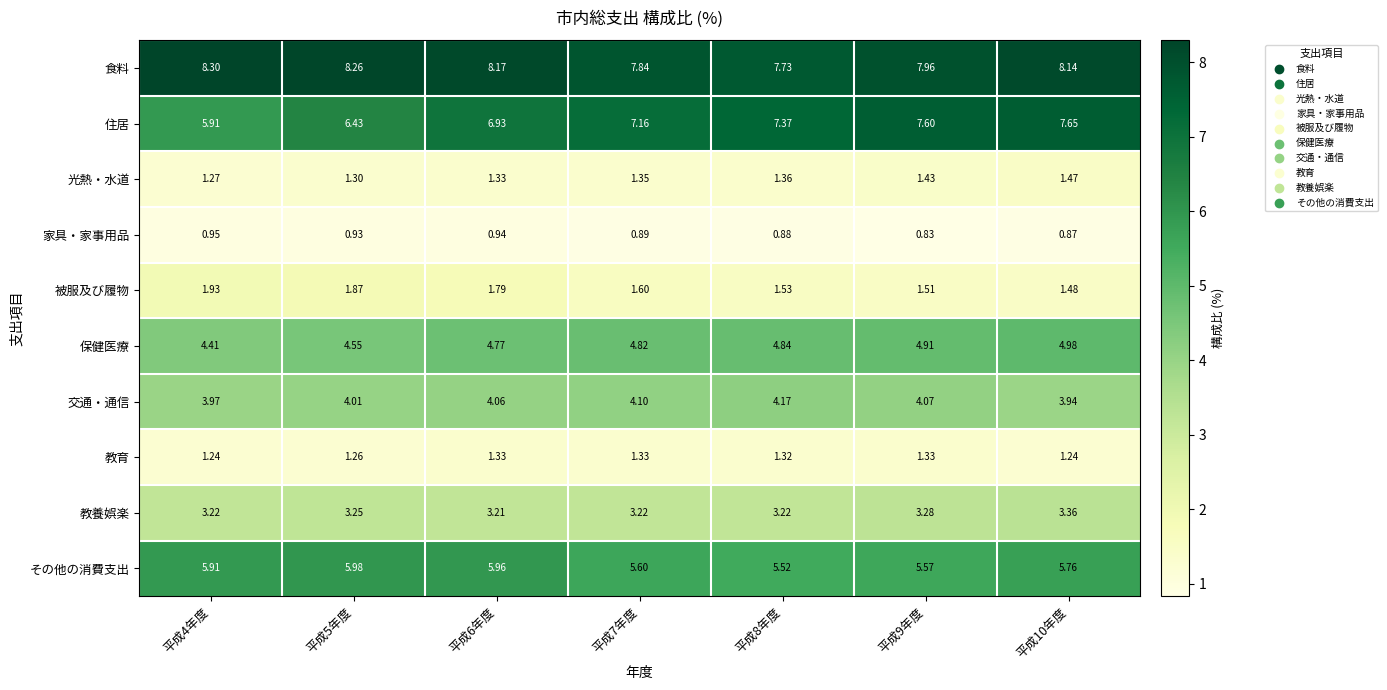

Which series has the largest total across all categories?

食料